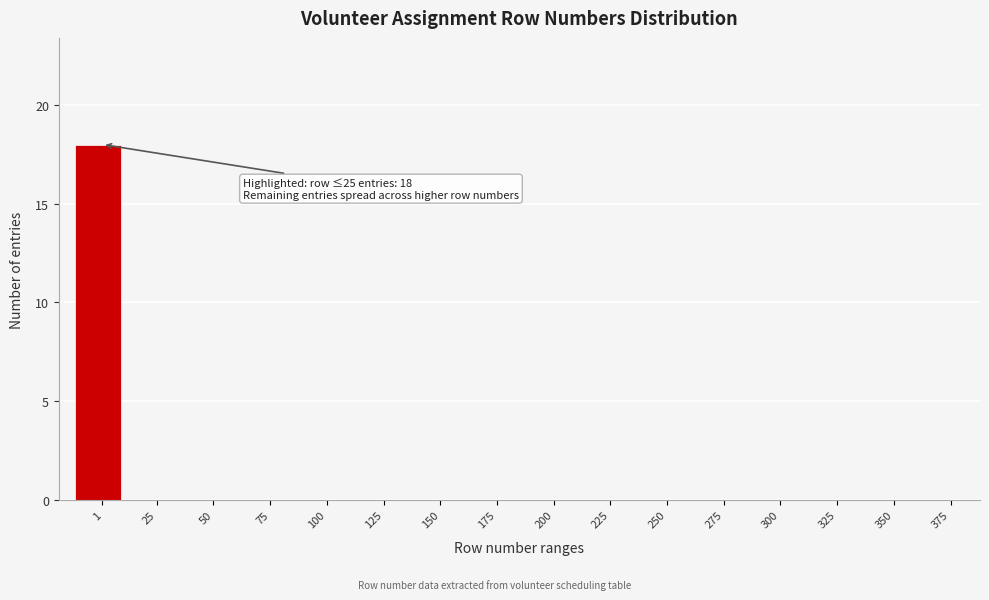

Reading left to right, extract all data points from this chart.

1=18	25=0	50=0	75=0	100=0	125=0	150=0	175=0	200=0	225=0	250=0	275=0	300=0	325=0	350=0	375=0